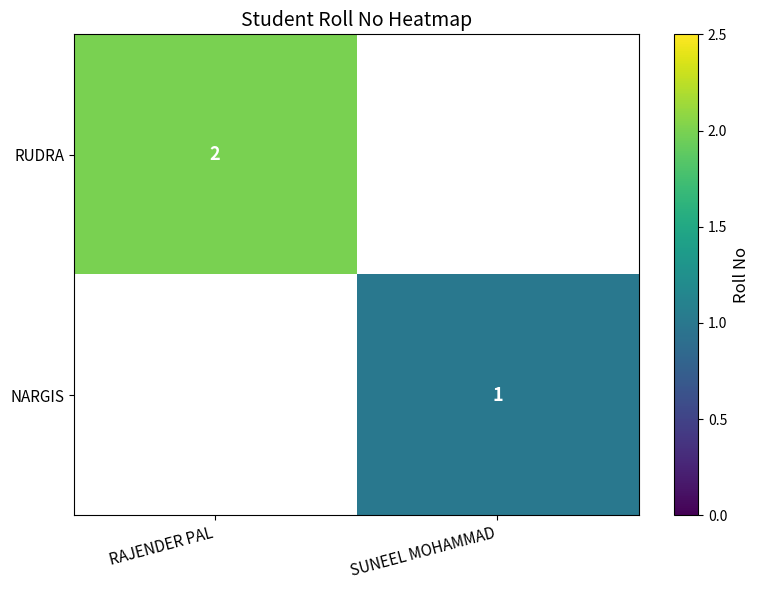

Count the number of data series in this chart.

2